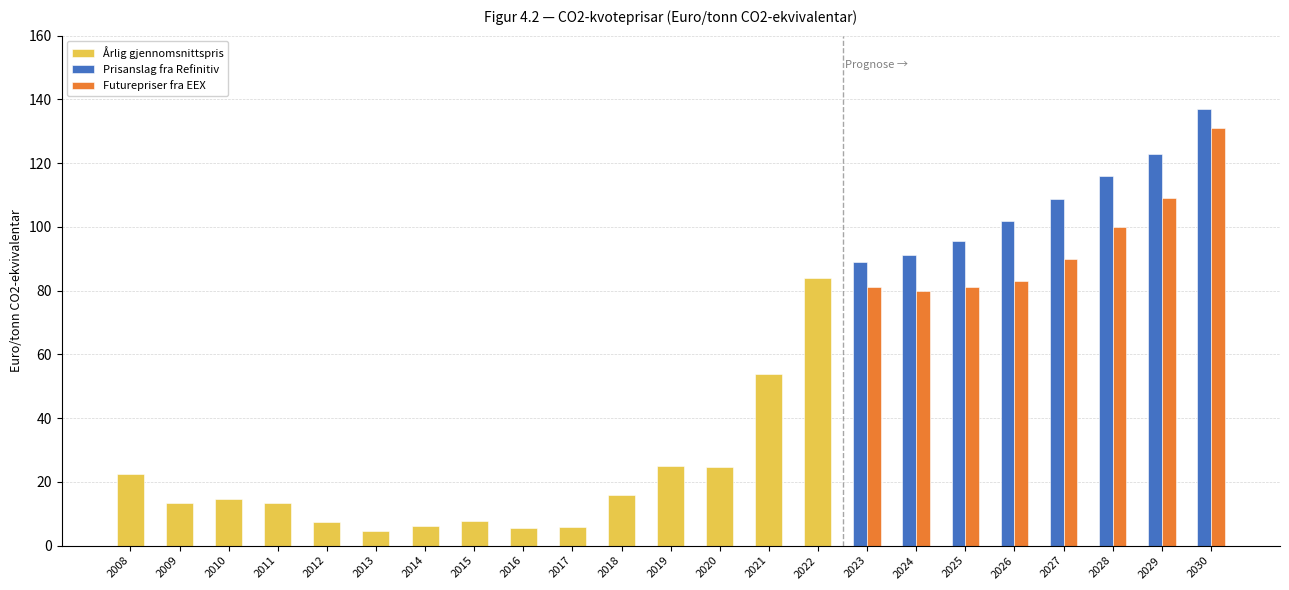

What is the average value?

20.2